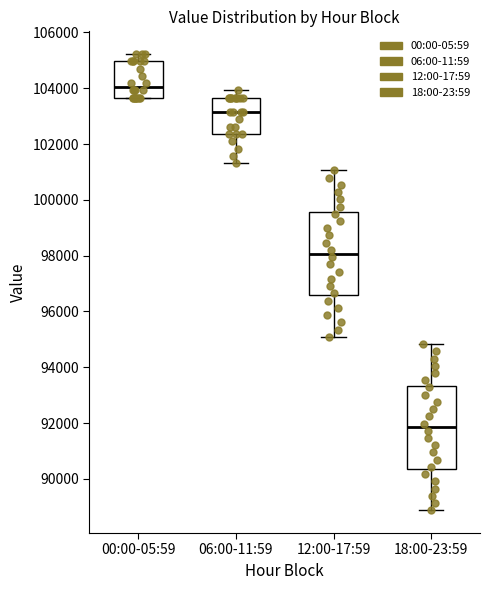

Which box has the highest median line?

00:00-05:59